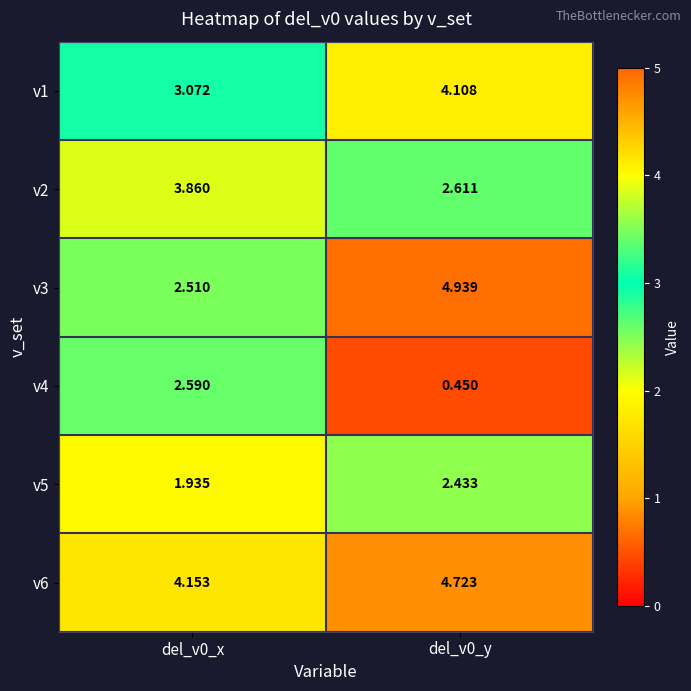

Is the value of v6 at del_v0_x greater than the value of v1 at del_v0_y?

Yes